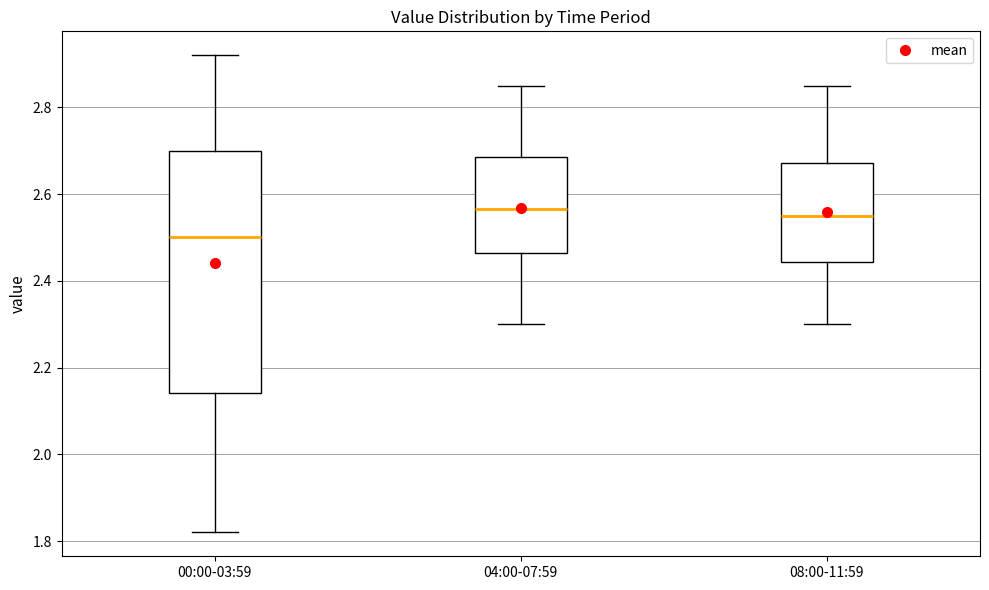

Comparing the boxes themselves (not the whiskers), which one is the tallest?

00:00-03:59